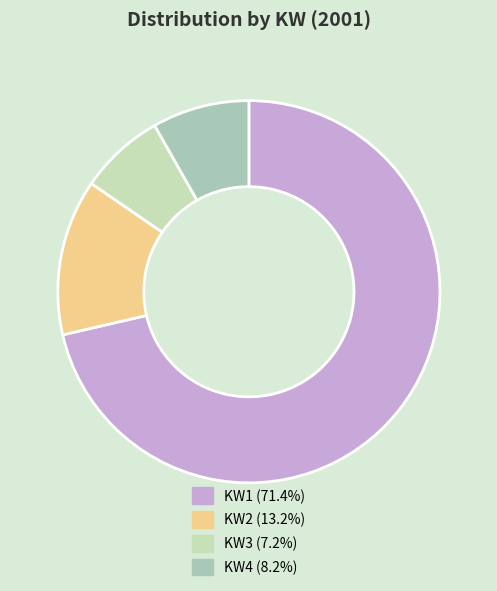

What is the smallest slice in the pie chart?

KW3